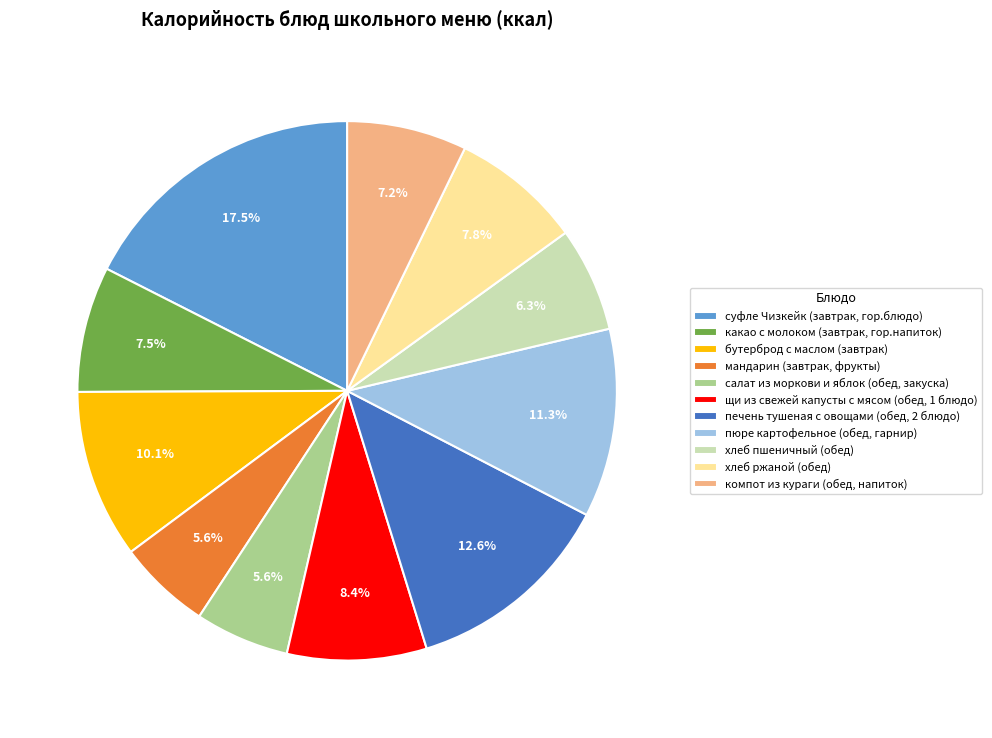

To the nearest percent, what percentage of the pie is салат из моркови и яблок (обед, закуска)?

6%